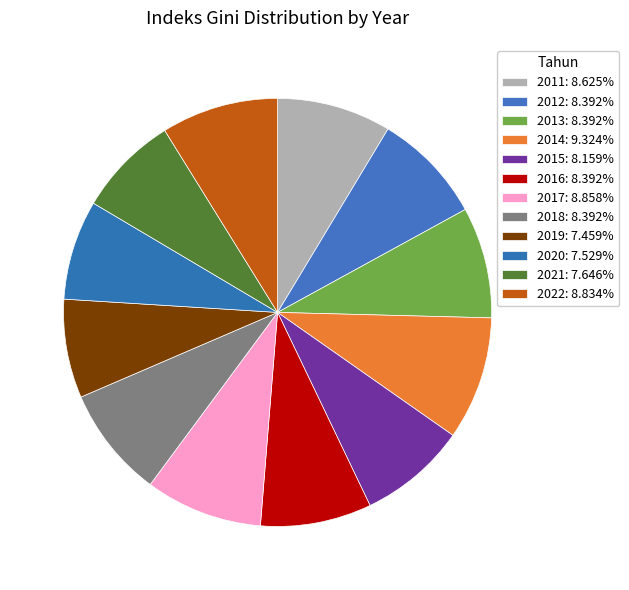

Which category has the smallest portion of the pie?

2019